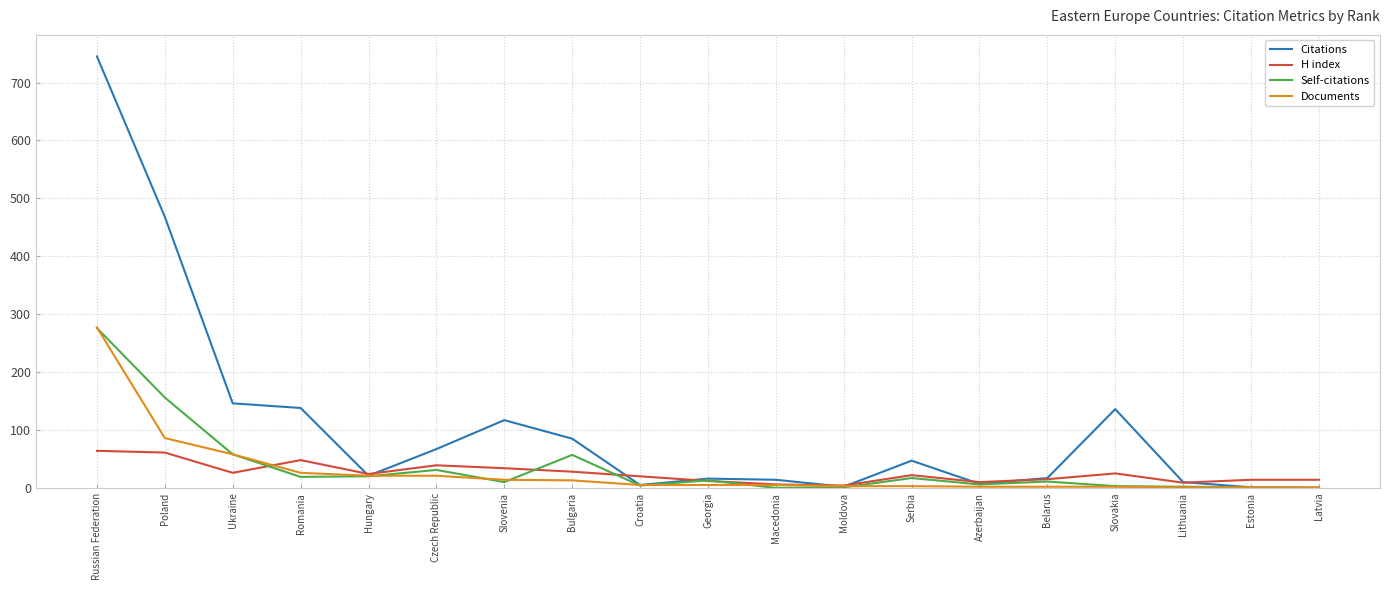

Which series has the largest range (max minus min)?

Citations